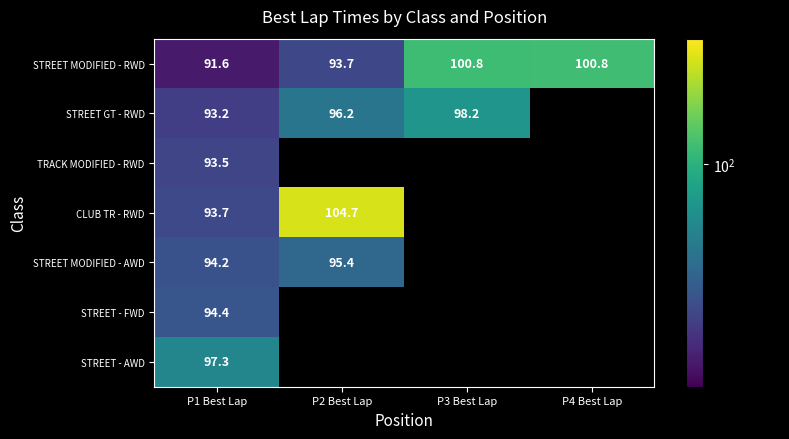

What is the maximum value shown in the chart?

104.7